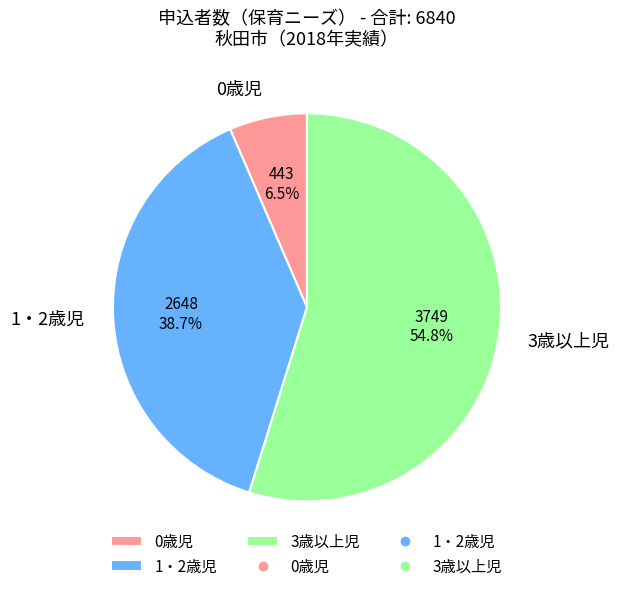

Combined, what portion of the pie is 0歳児 and 1・2歳児?

45.2%